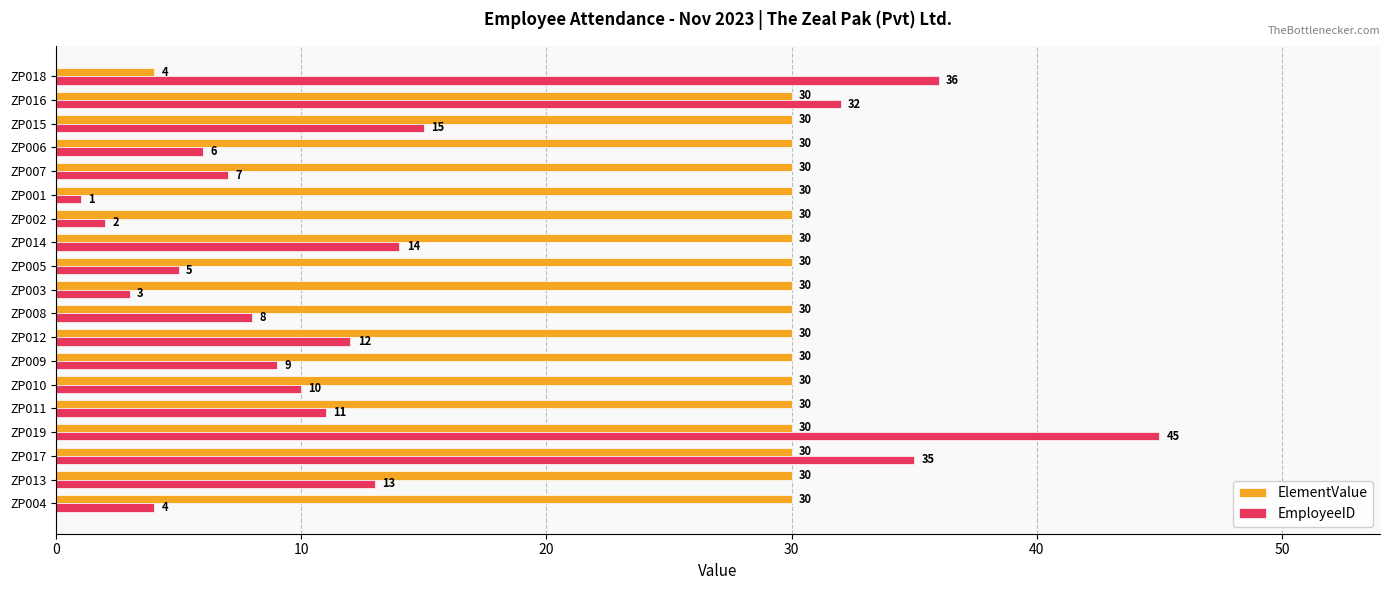

The value of ElementValue at ZP002 is 30. True or false?

True